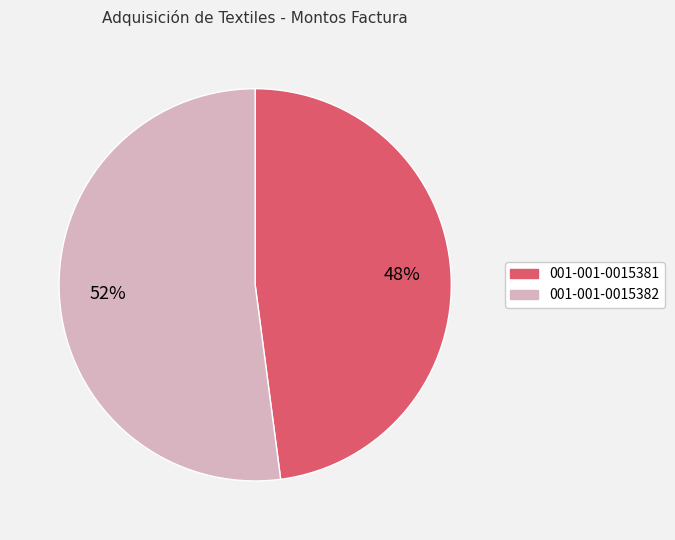

To the nearest percent, what is the difference between the largest and smallest slice percentages?

4%